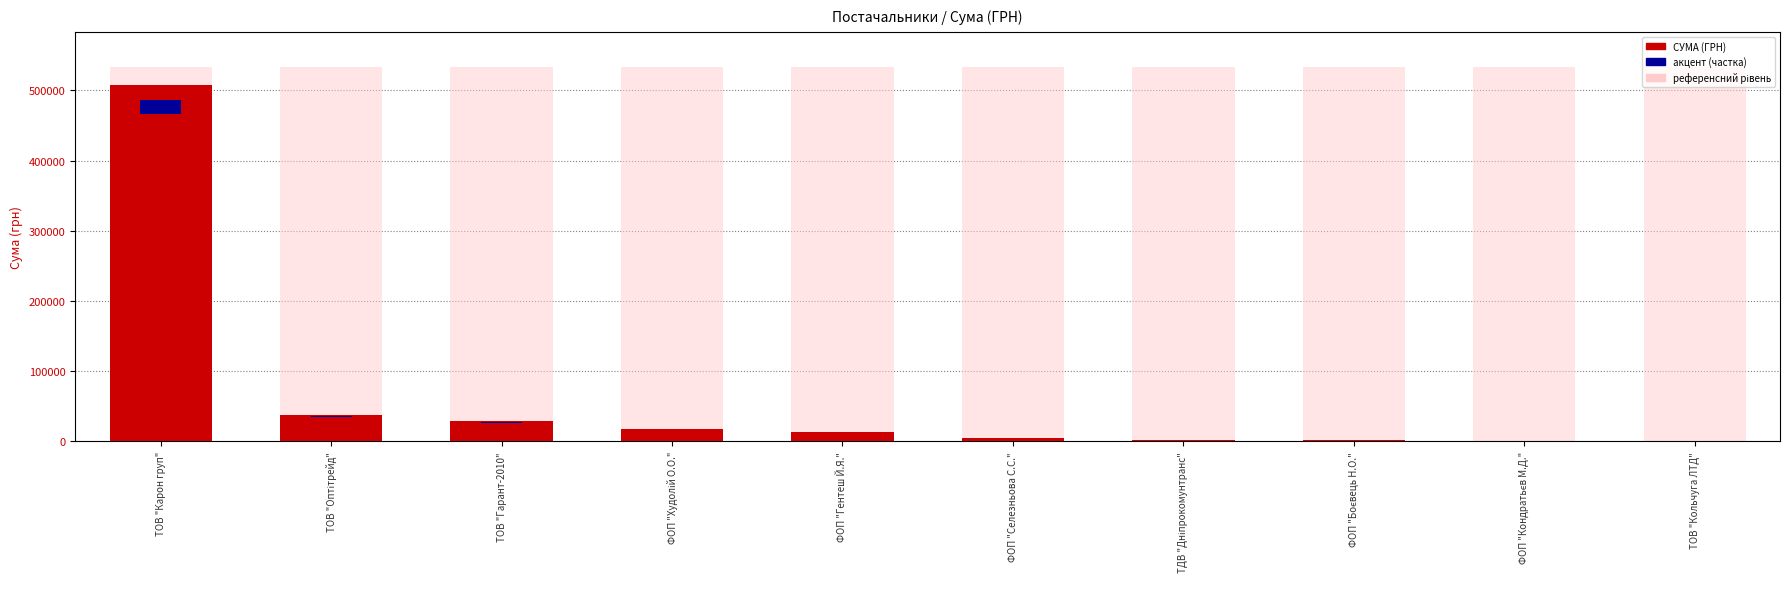

What is the value of the 4th bar from the left?

17307.0